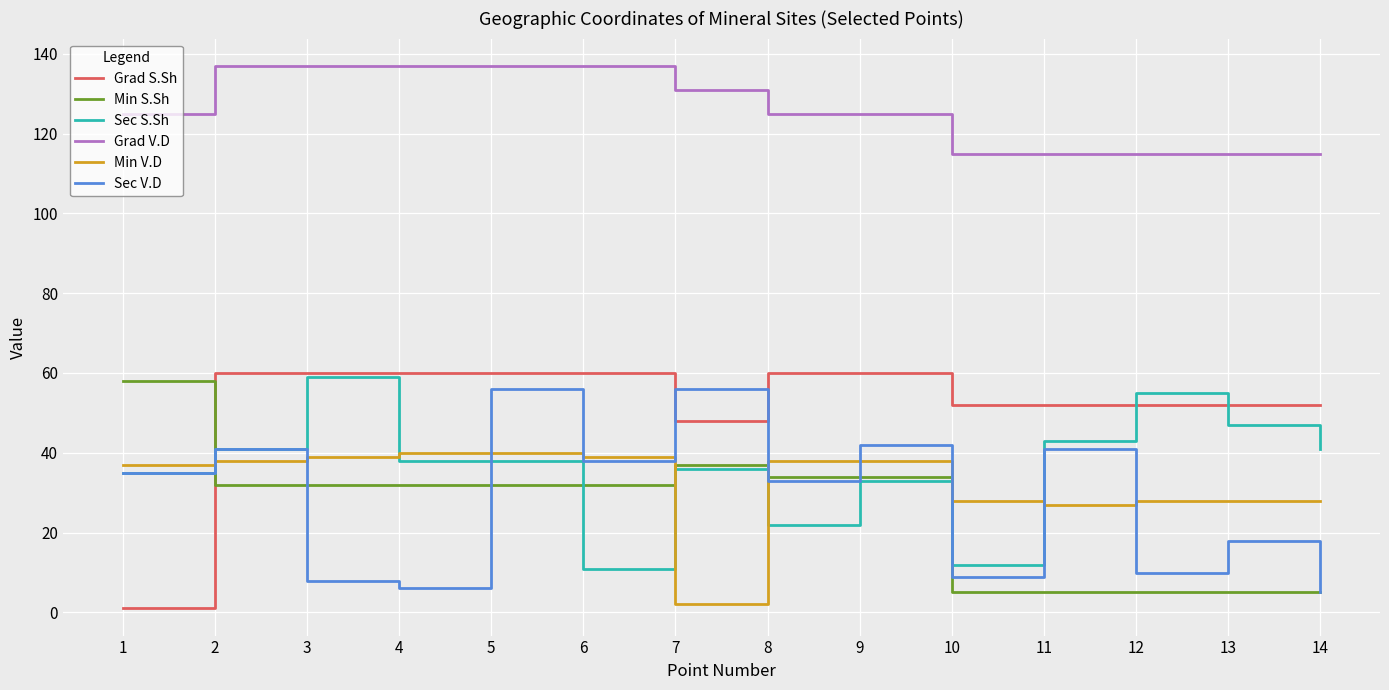

Which series changed the most between 1 and 9?

Grad S.Sh